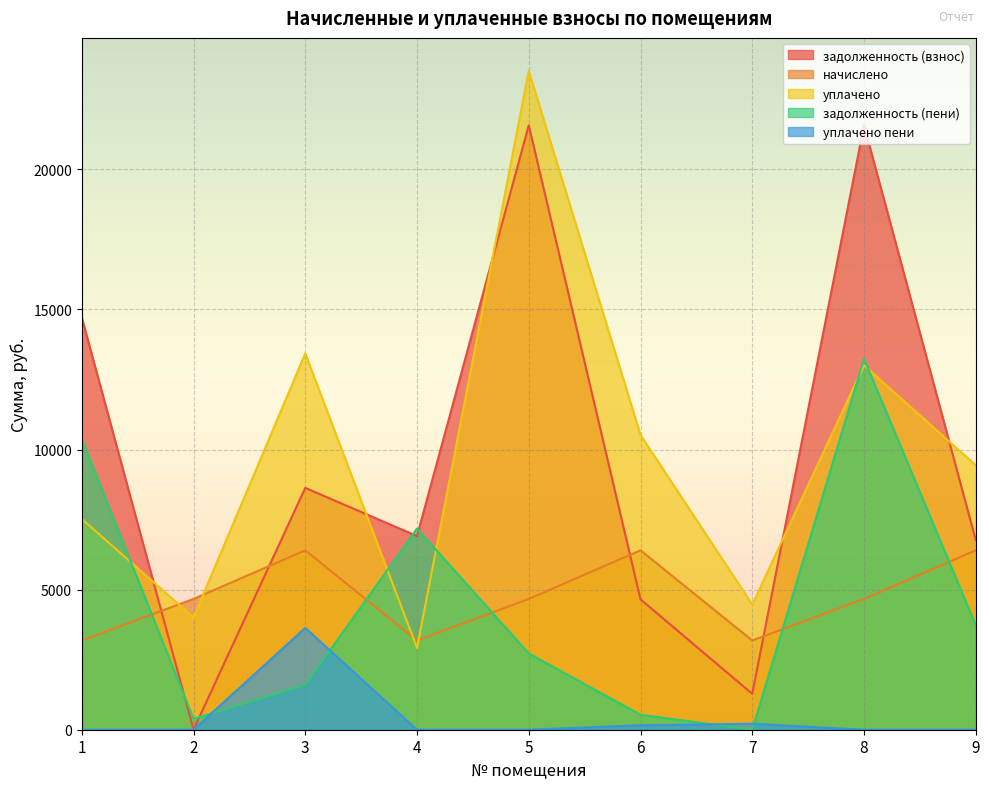

What is the lowest value of the уплачено series?

2918.2